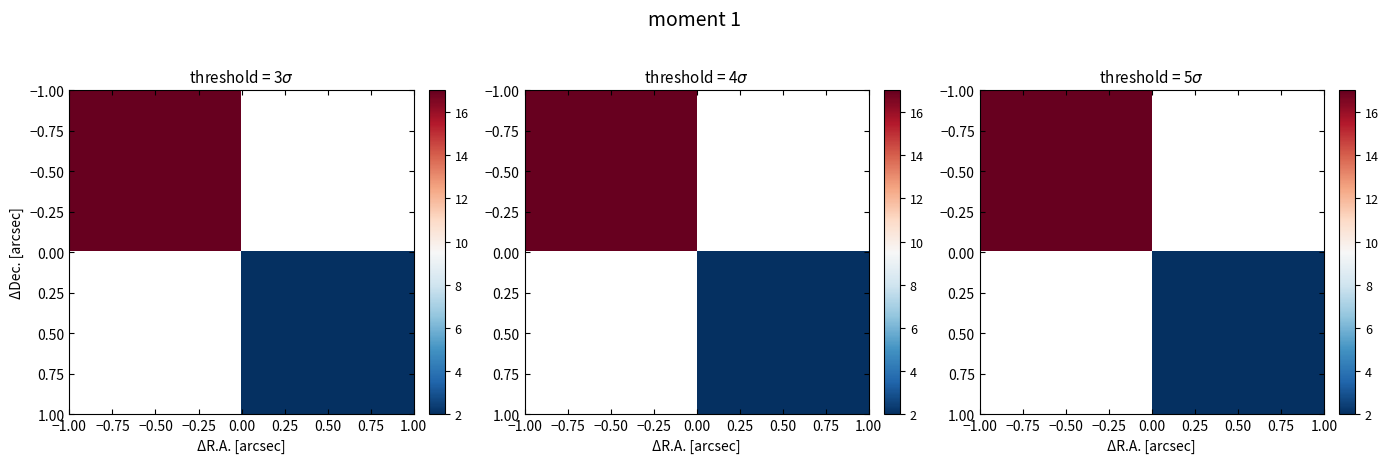

Which has a higher value, 0.50 or −0.50?

−0.50